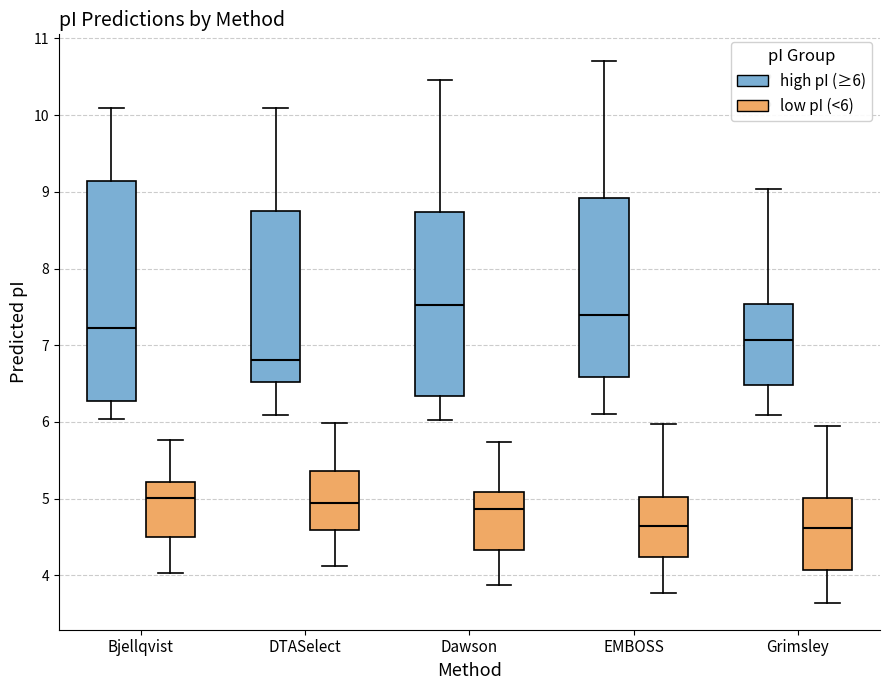

Reading left to right, read every box against the y-axis: the position of its median line, the range the box covers, and the ends of its whiskers. The values are not printed on the chart, so give them approximately, as read against the axis.

Bjellqvist (high pI (≥6)): median 7.2, box 6.3 to 9.1, whiskers 6.0 to 10.1
Bjellqvist (low pI (<6)): median 5.0, box 4.5 to 5.2, whiskers 4.0 to 5.8
DTASelect (high pI (≥6)): median 6.8, box 6.5 to 8.7, whiskers 6.1 to 10.1
DTASelect (low pI (<6)): median 4.9, box 4.6 to 5.4, whiskers 4.1 to 6.0
Dawson (high pI (≥6)): median 7.5, box 6.3 to 8.7, whiskers 6.0 to 10.5
Dawson (low pI (<6)): median 4.9, box 4.3 to 5.1, whiskers 3.9 to 5.7
EMBOSS (high pI (≥6)): median 7.4, box 6.6 to 8.9, whiskers 6.1 to 10.7
EMBOSS (low pI (<6)): median 4.6, box 4.2 to 5.0, whiskers 3.8 to 6.0
Grimsley (high pI (≥6)): median 7.1, box 6.5 to 7.5, whiskers 6.1 to 9.0
Grimsley (low pI (<6)): median 4.6, box 4.1 to 5.0, whiskers 3.6 to 5.9